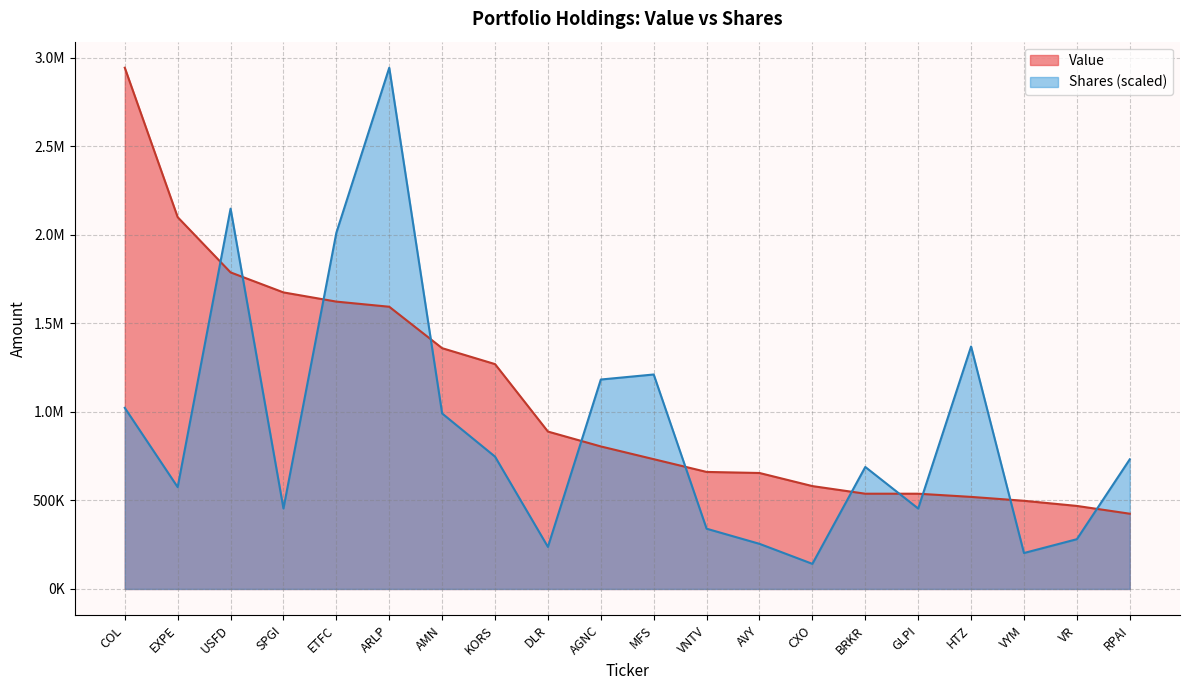

Reading right to left, transcribe all the data shown in this chart.

Value: RPAI=425000.0	VR=469000.0	VYM=498000.0	HTZ=520000.0	GLPI=538000.0	BRKR=538000.0	CXO=581000.0	AVY=655000.0	VNTV=661000.0	MFS=733000.0	AGNC=805000.0	DLR=889000.0	KORS=1270000.0	AMN=1360000.0	ARLP=1594000.0	ETFC=1623000.0	SPGI=1675000.0	USFD=1788000.0	EXPE=2100000.0	COL=2944000.0
Shares: RPAI=732098.0	VR=281004.9	VYM=202935.1	HTZ=1369411.4	GLPI=454296.2	BRKR=689000.8	CXO=141783.7	AVY=254855.5	VNTV=340205.3	MFS=1211378.8	AGNC=1182958.0	DLR=237500.1	KORS=747444.0	AMN=991175.8	ARLP=2944000.0	ETFC=2011849.8	SPGI=454645.6	USFD=2148188.2	EXPE=575113.7	COL=1022858.0